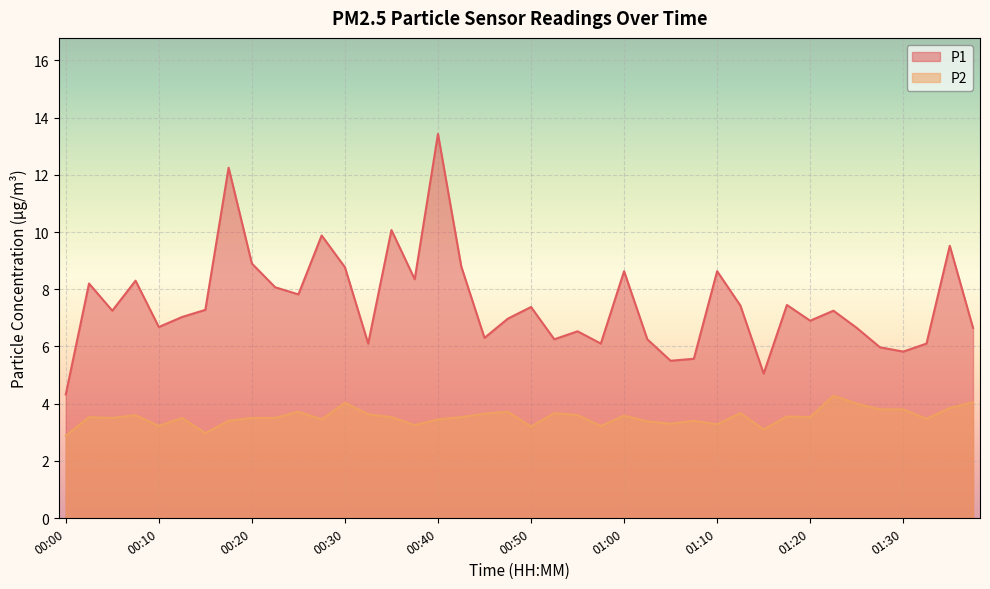

Where is the first local minimum for P2?

00:05